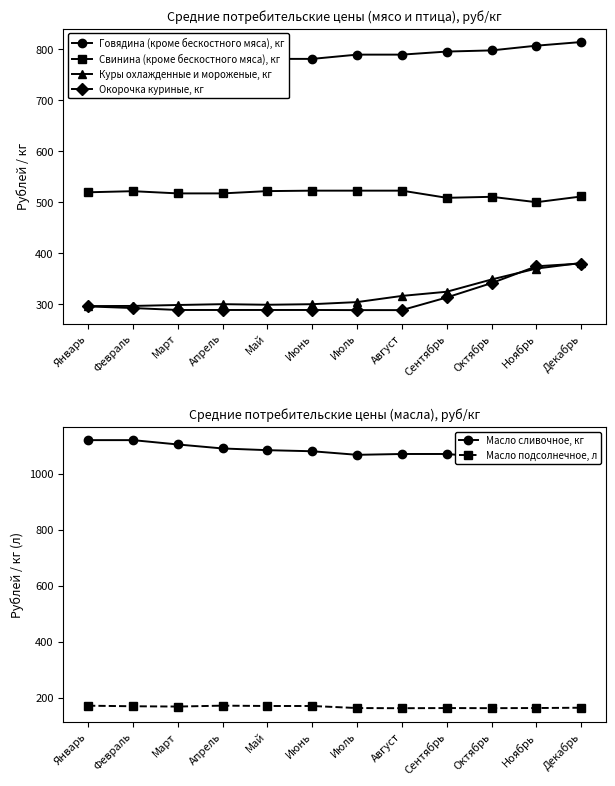

True or false: Свинина (кроме бескостного мяса), кг and Говядина (кроме бескостного мяса), кг intersect in this chart.

False